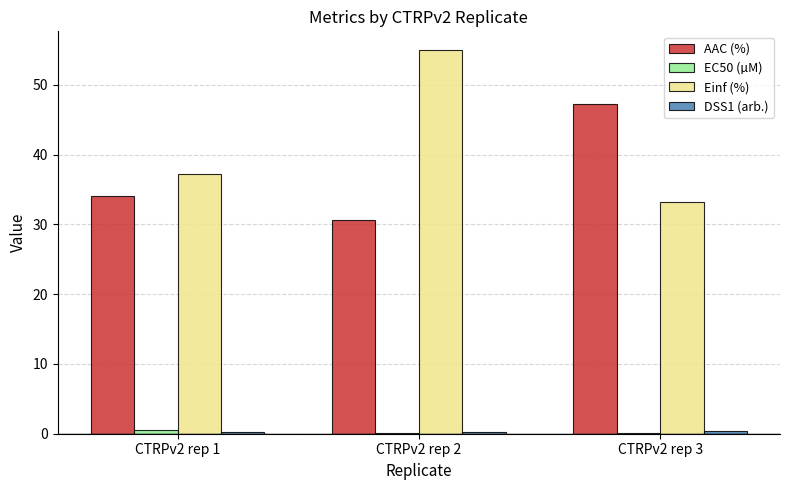

What is the difference between the Einf (%) values at CTRPv2 rep 2 and CTRPv2 rep 3?

21.7